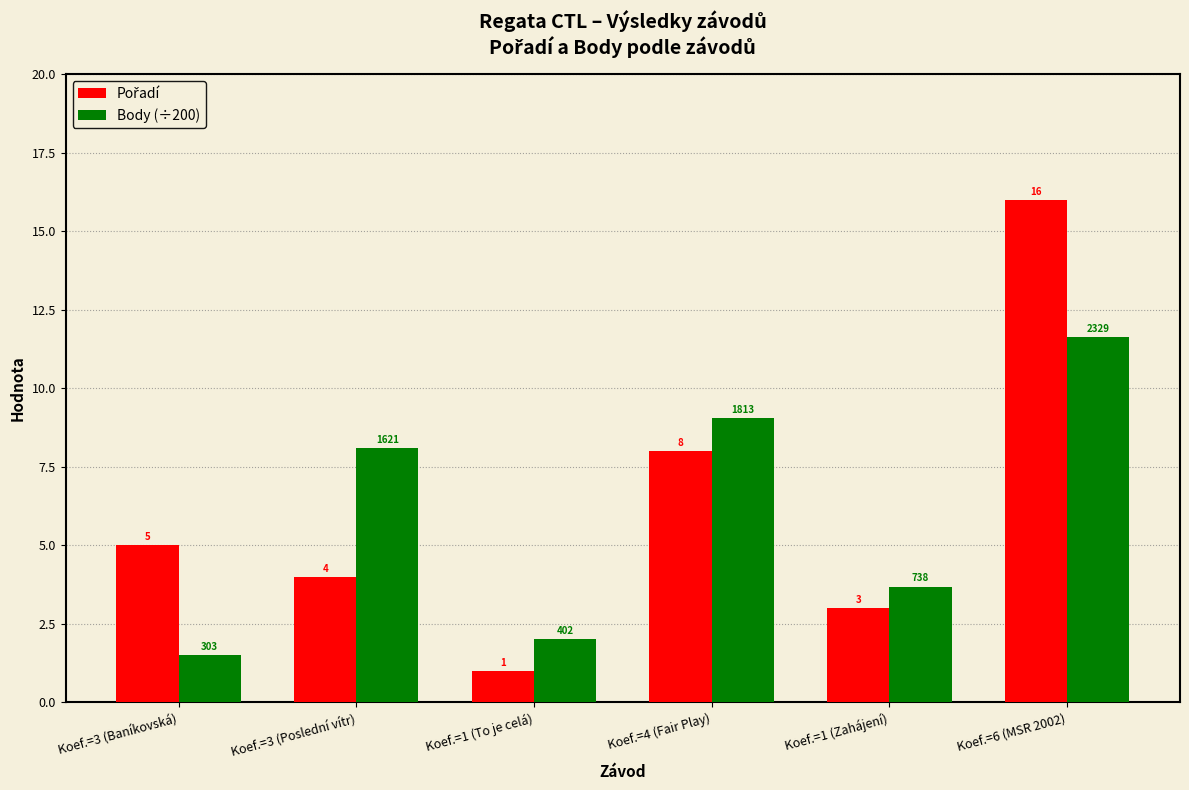

What is the total value across all series at Koef.=6 (MSR 2002)?

27.6